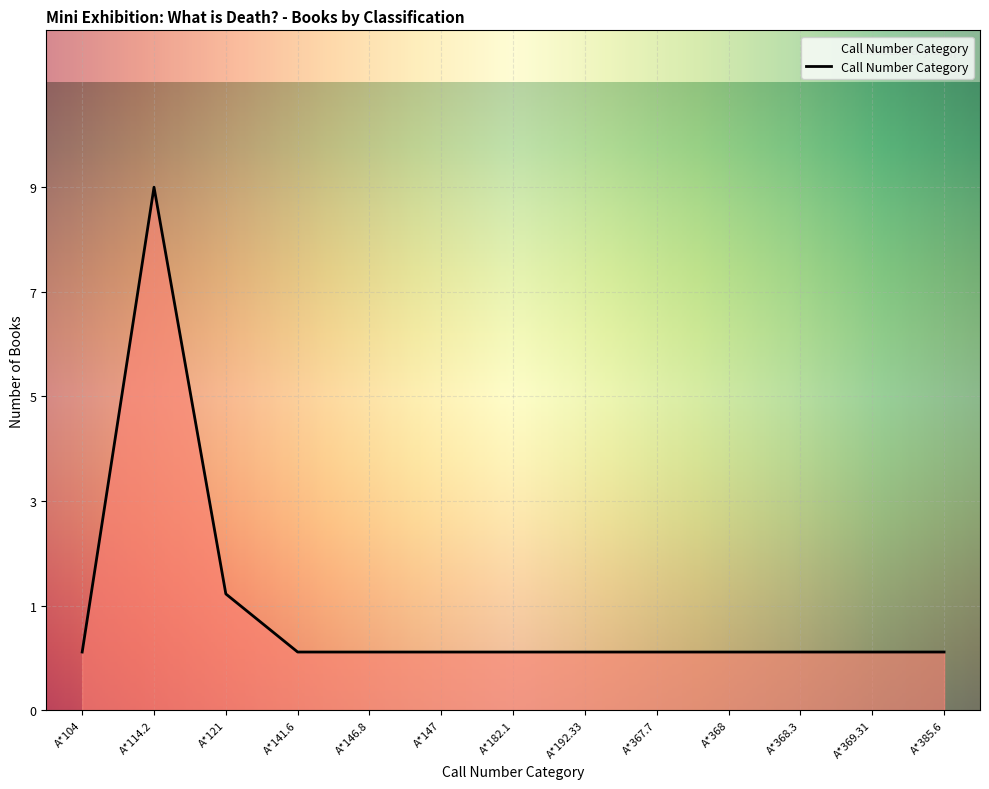

What is the approximate value at A*141.6?

1